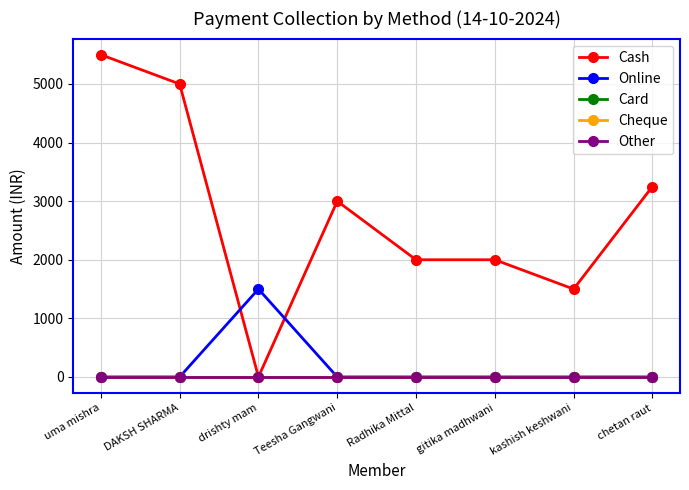

Is this an area chart (filled region under the line)?

No